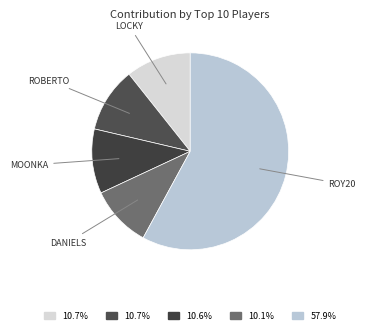

Count the number of slices in the pie.

5